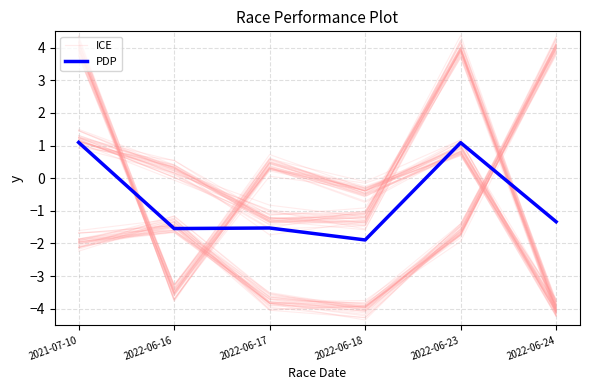

The value of PDP at 2022-06-17 is -2.3. True or false?

False